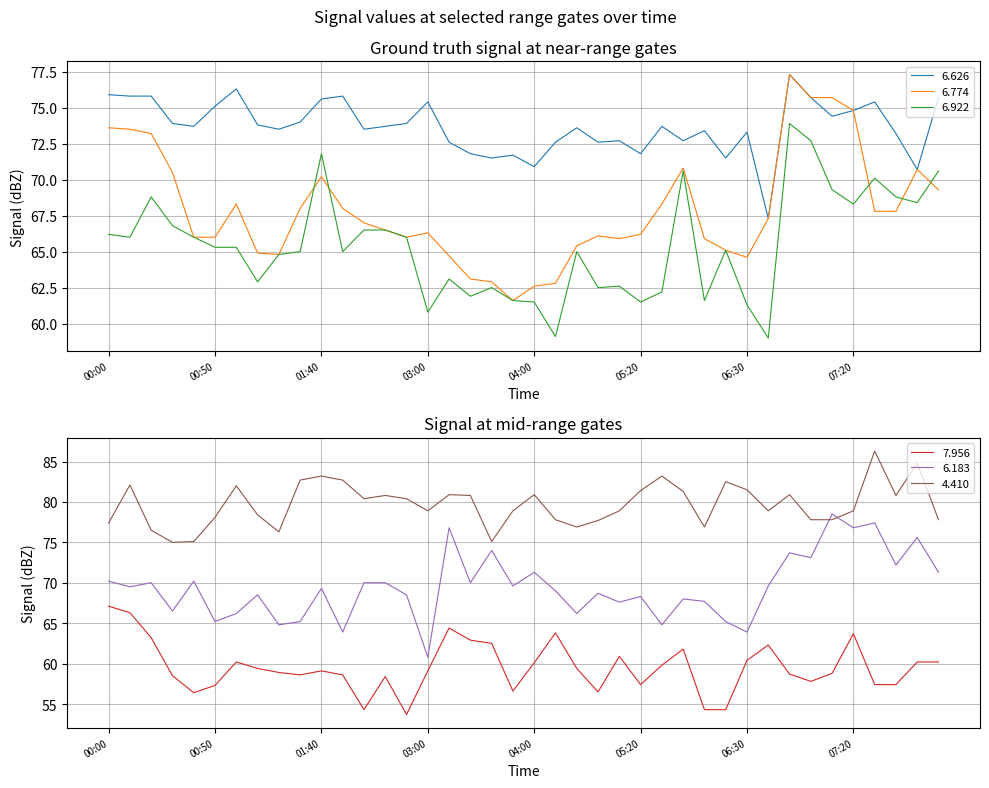

Which series has the largest range (max minus min)?

6.183